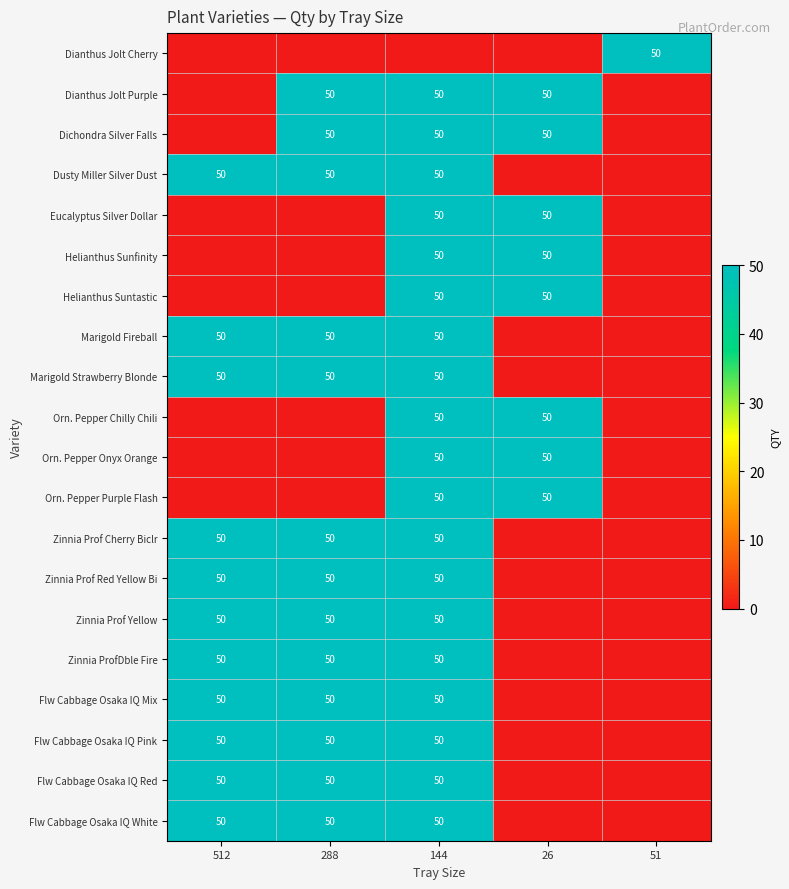

Between 288 and 512, which is larger?

288